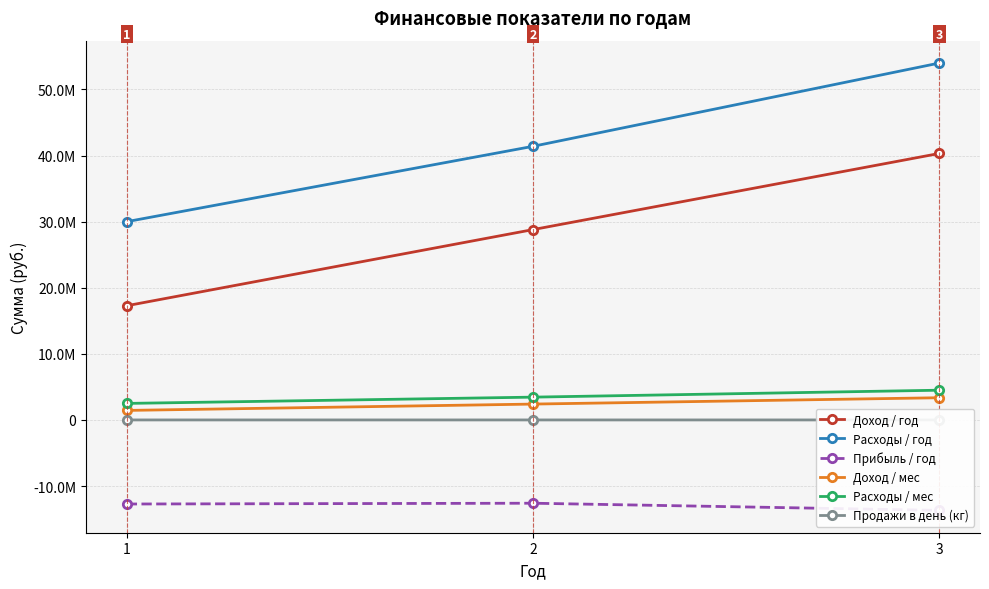

At which label is Расходы / мес closest to 3500000?

2